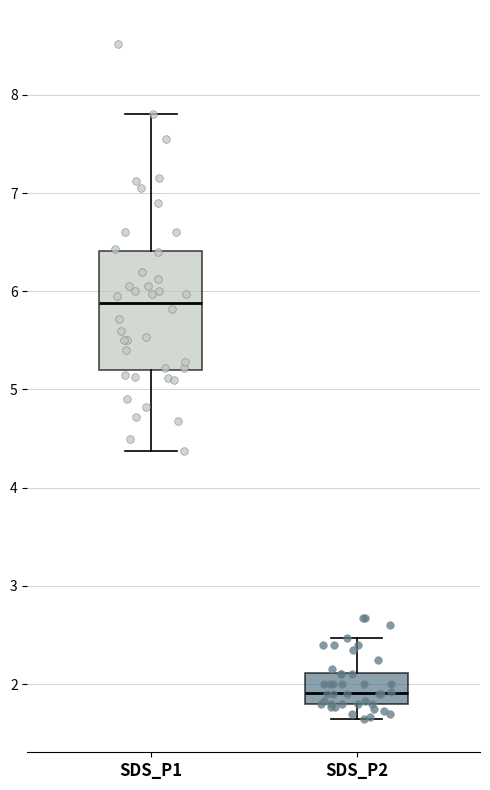

Which box is the tallest, from its lower edge to its upper edge?

SDS_P1